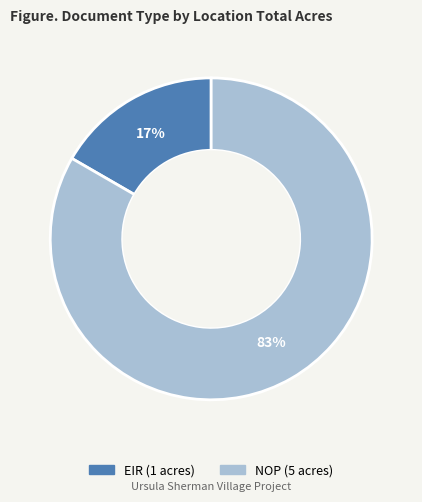

To the nearest percent, what percentage of the pie is EIR?

17%